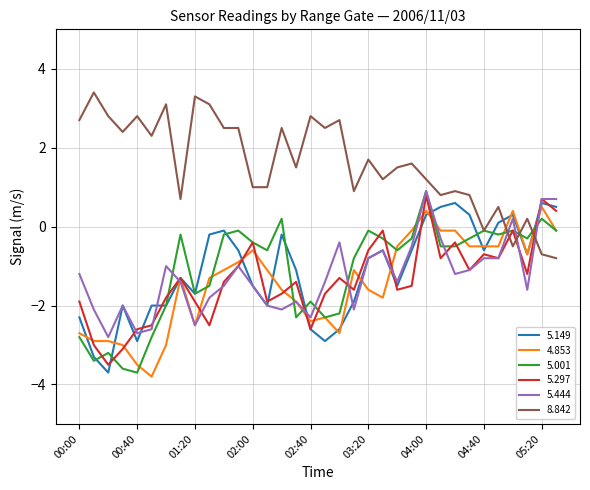

What is the maximum value shown in the chart?

3.4